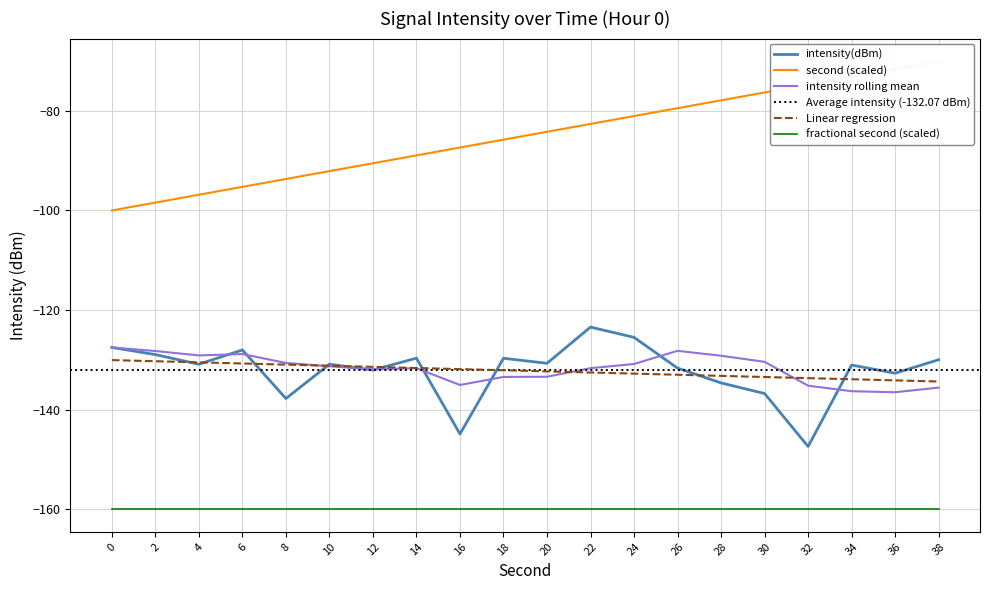

Which series ends up on top after the final intersection of second and intensity(dBm)?

intensity(dBm)